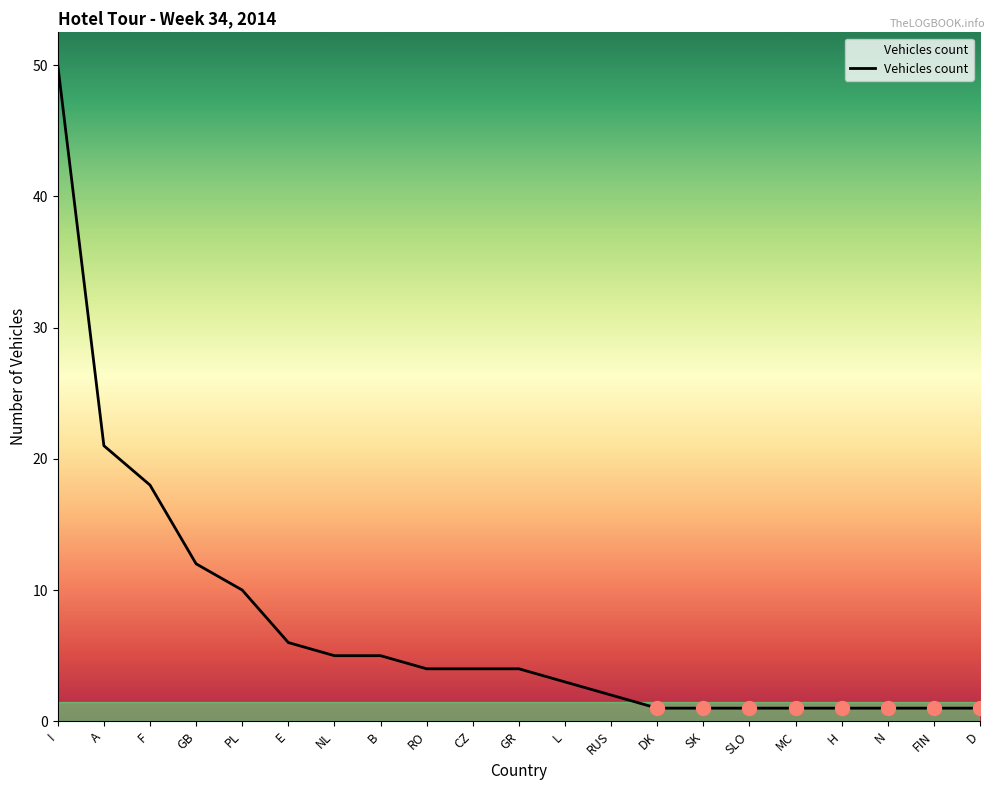

True or false: the data shows 5 at B.

True